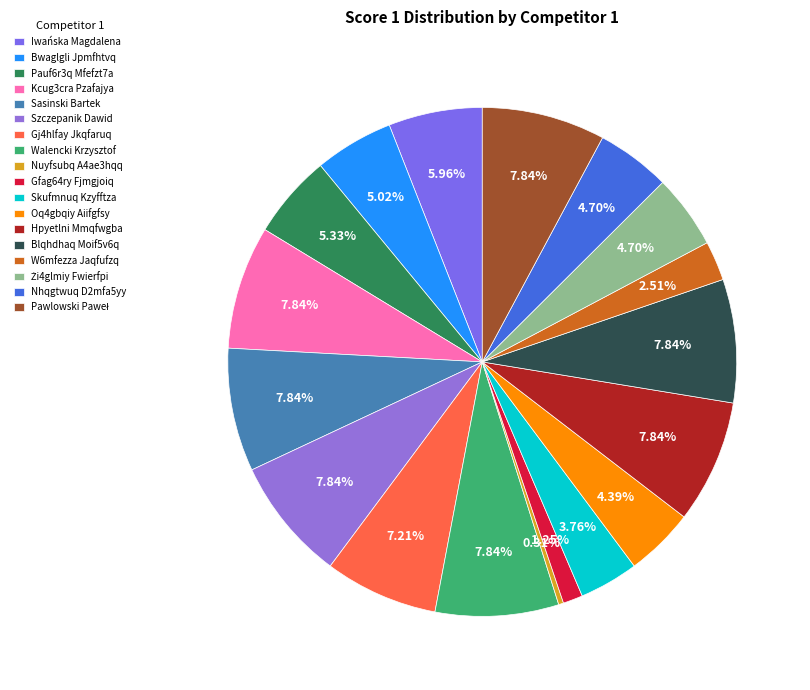

How many segments does this pie chart have?

18